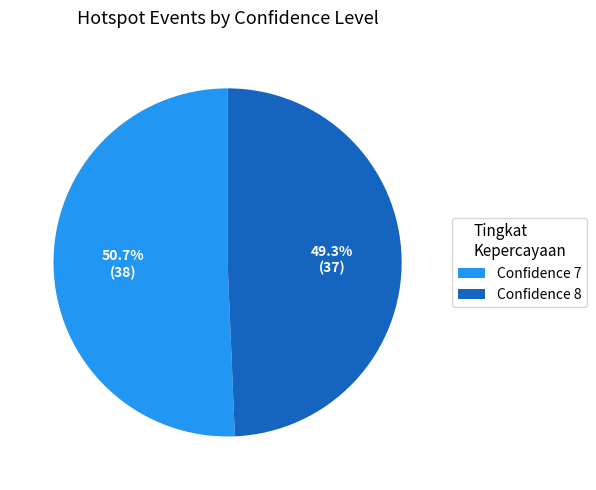

How many segments does this pie chart have?

2